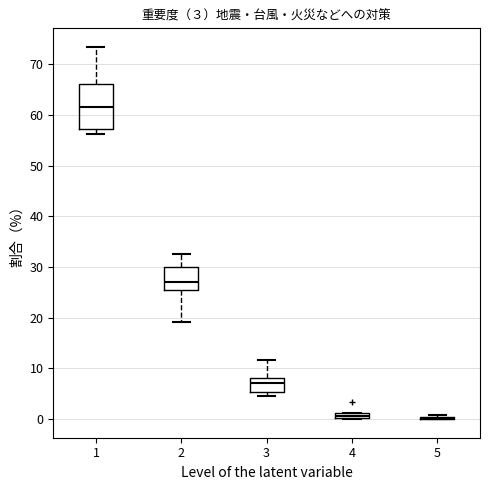

Which box is the tallest, from its lower edge to its upper edge?

1